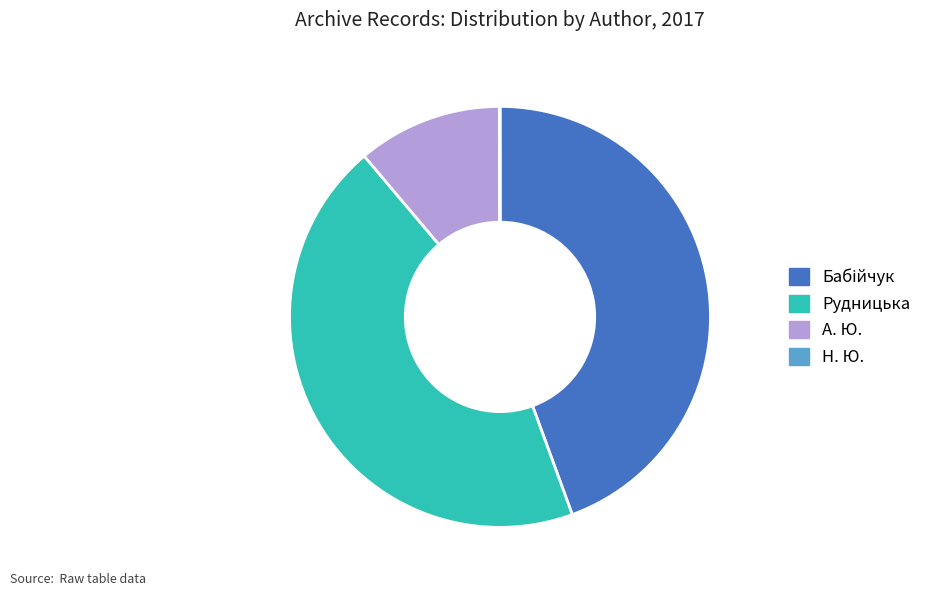

The Рудницька slice represents 44% of the pie. True or false?

True